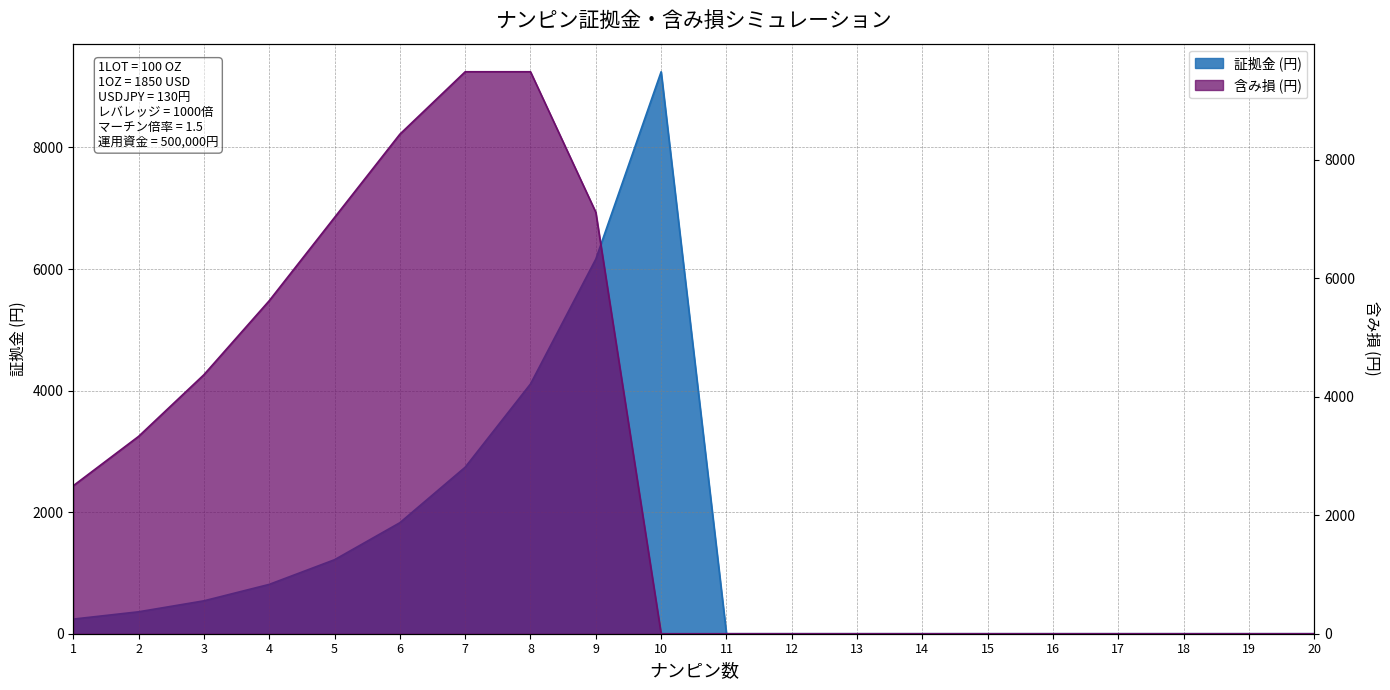

The 含み損 series shows 5985.2 at 10. True or false?

False